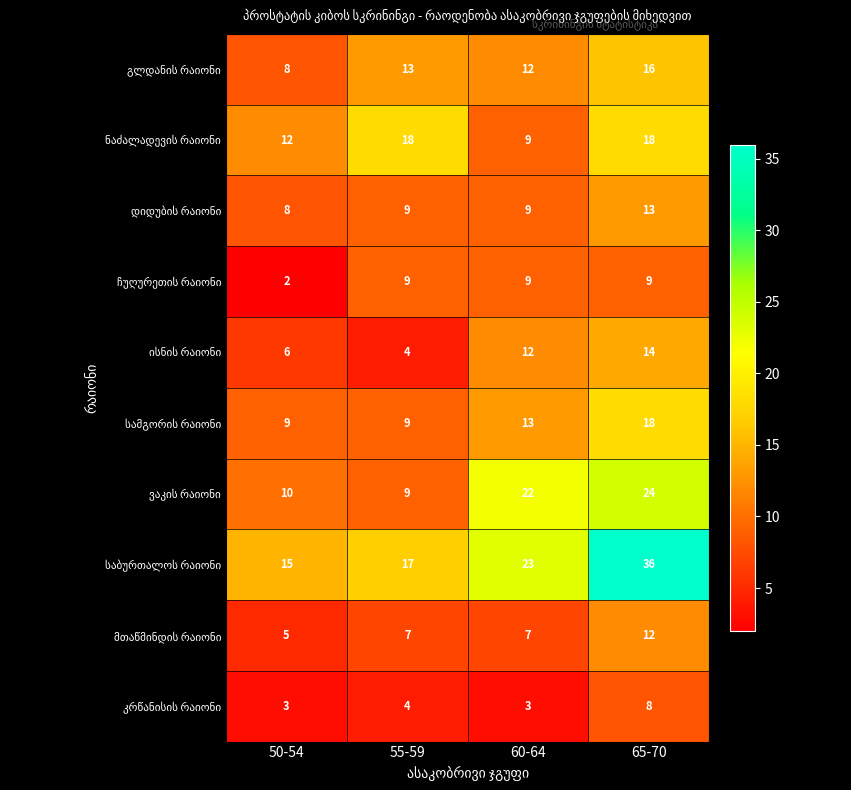

At how many categories does at least one series exceed 13?

4